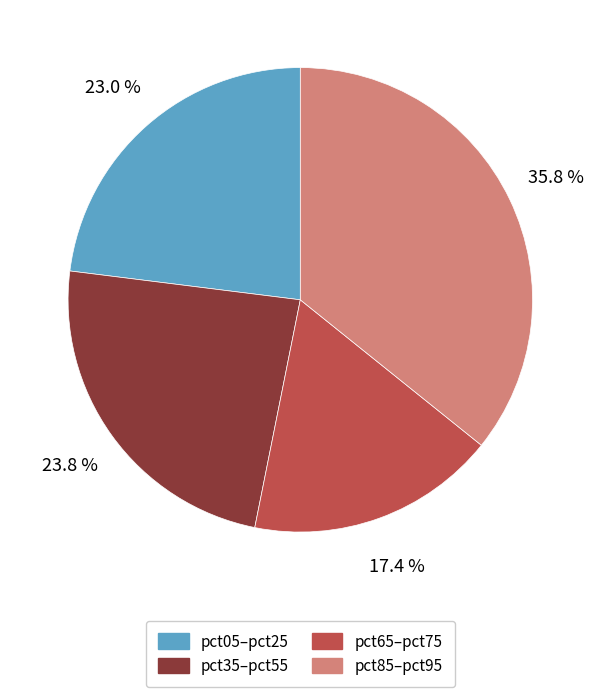

Is there any slice that represents more than half of the pie?

No